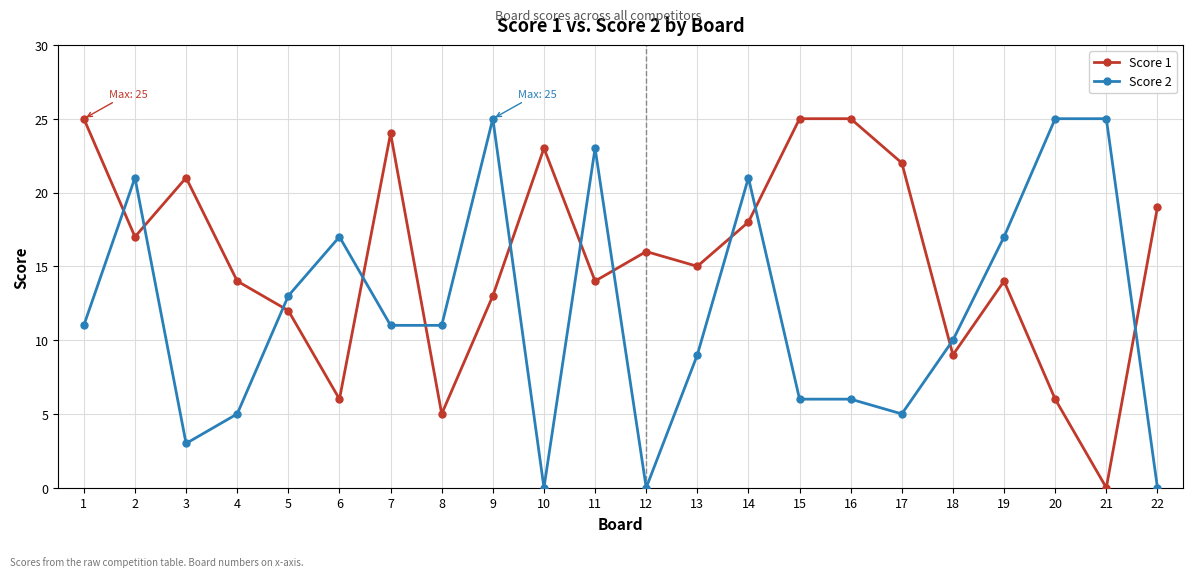

At 18, list the series in order from largest to smallest.

Score 2, Score 1